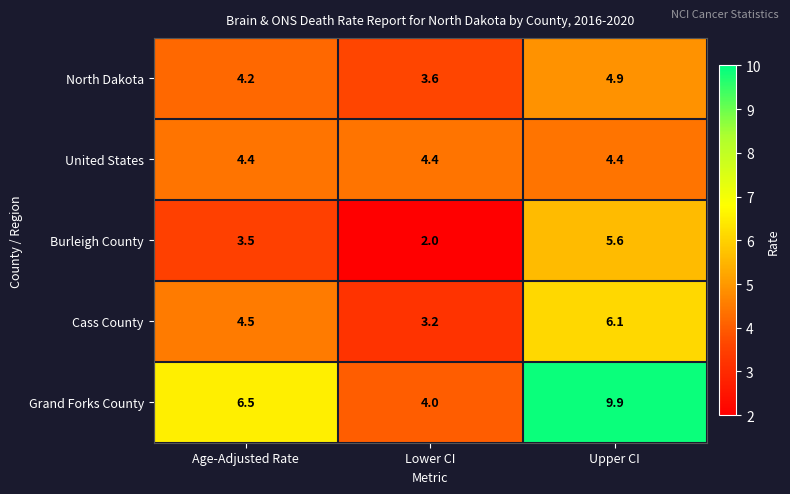

True or false: United States has a value of 3.1 at Age-Adjusted Rate.

False